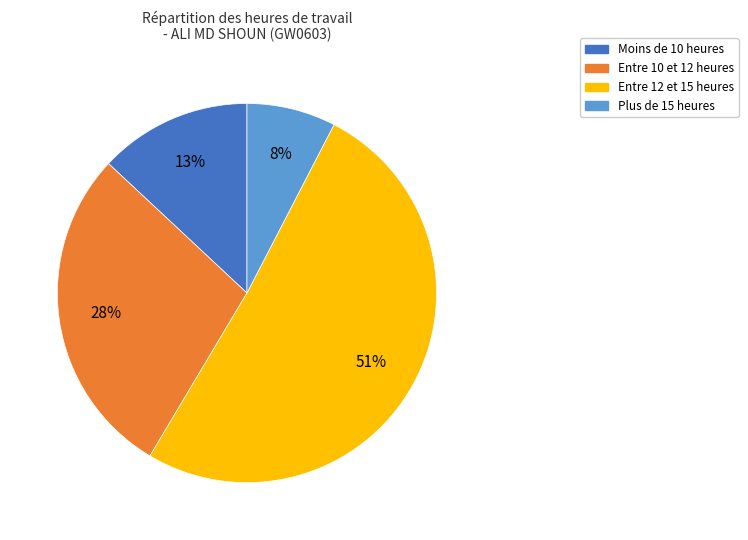

To the nearest percent, what is the average slice percentage?

25%